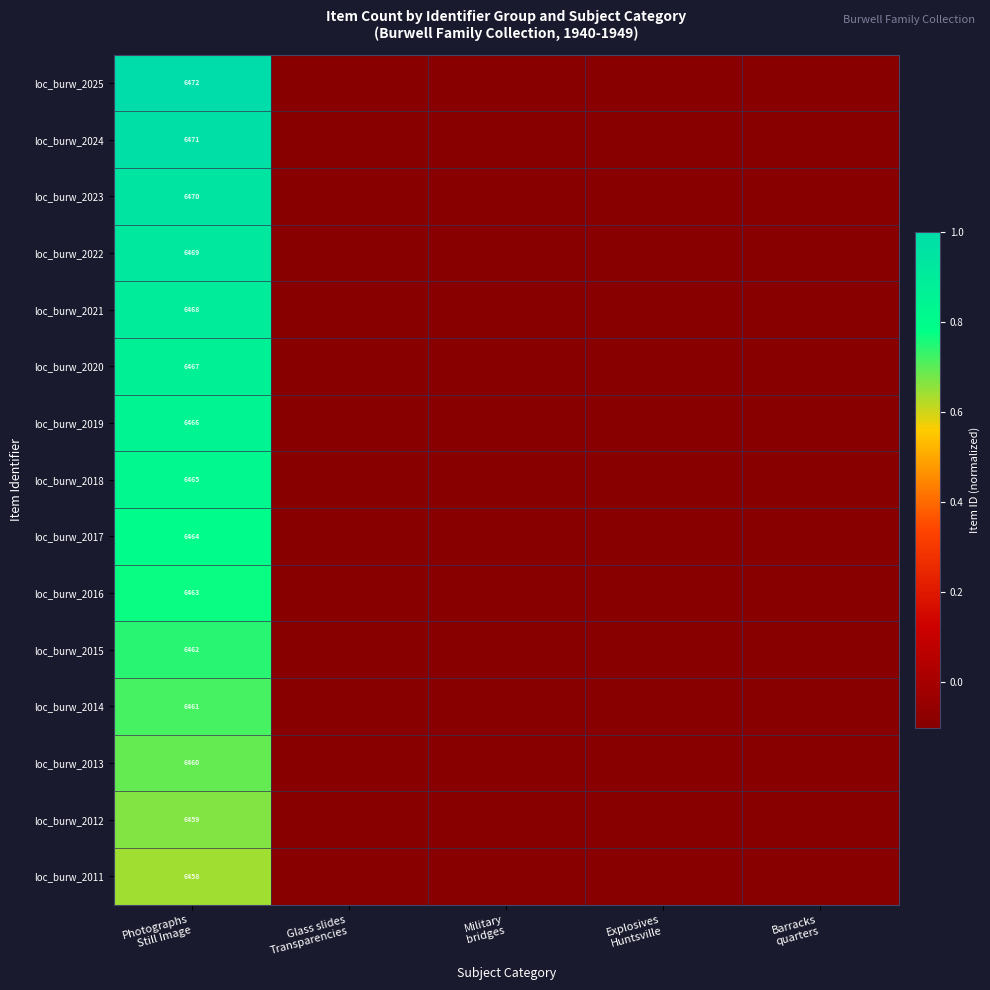

What is the maximum value shown in the chart?

1.0